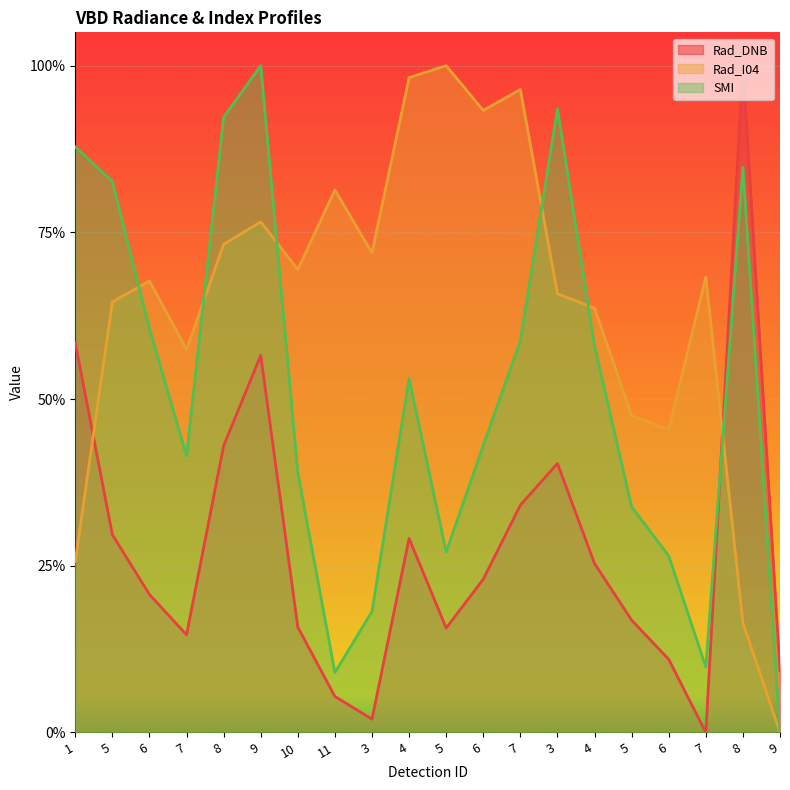

Rank the series by their average value, from highest to lowest.

Rad_I04, SMI, Rad_DNB